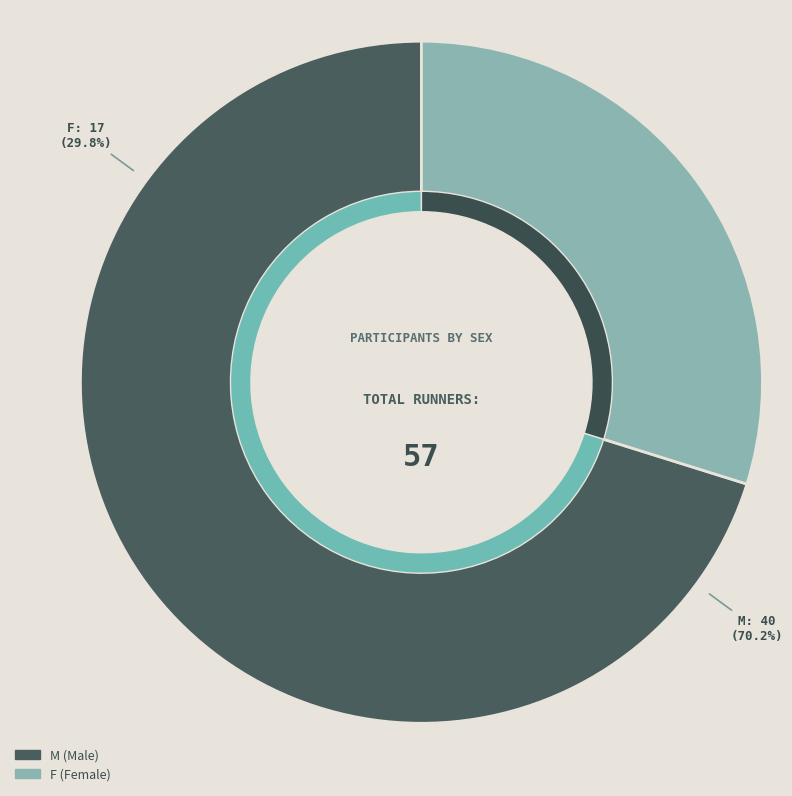

How much of the chart is everything except F?

70.2%